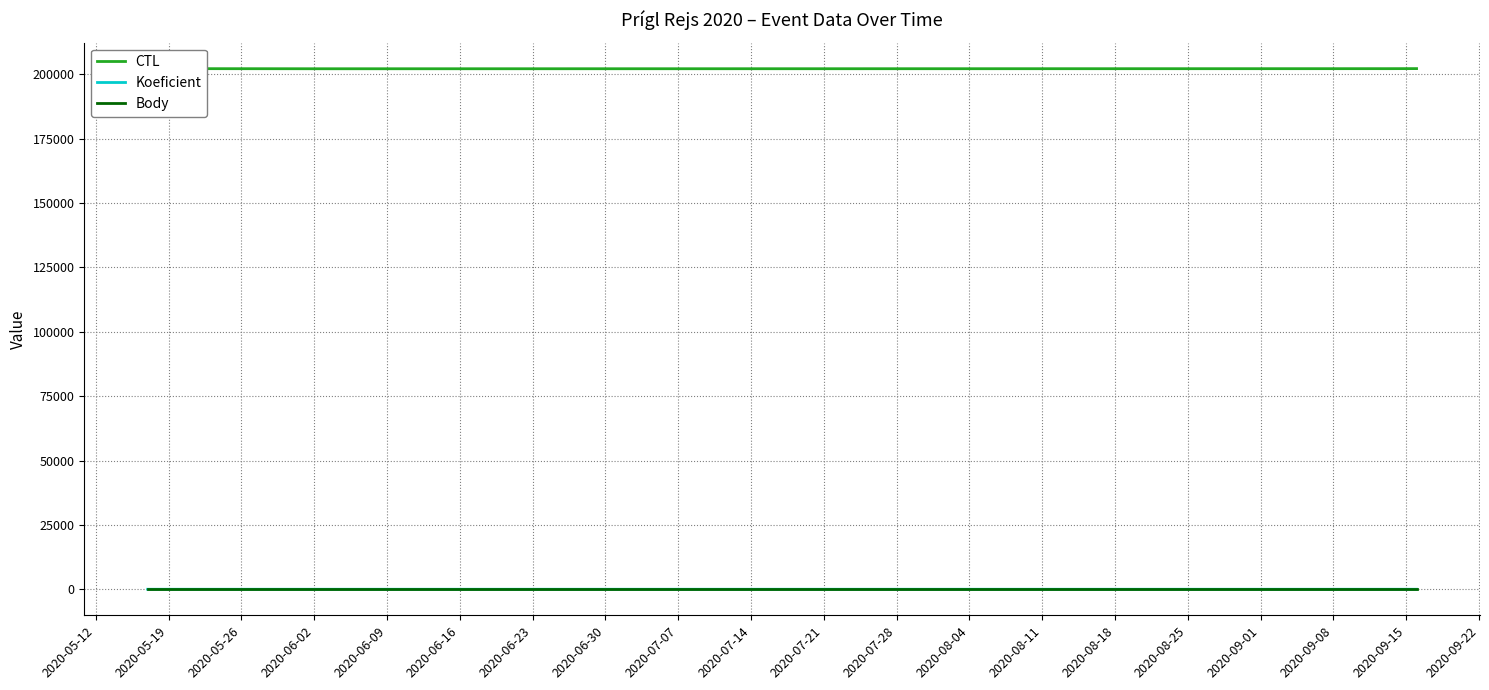

Which series has the largest total across all categories?

CTL